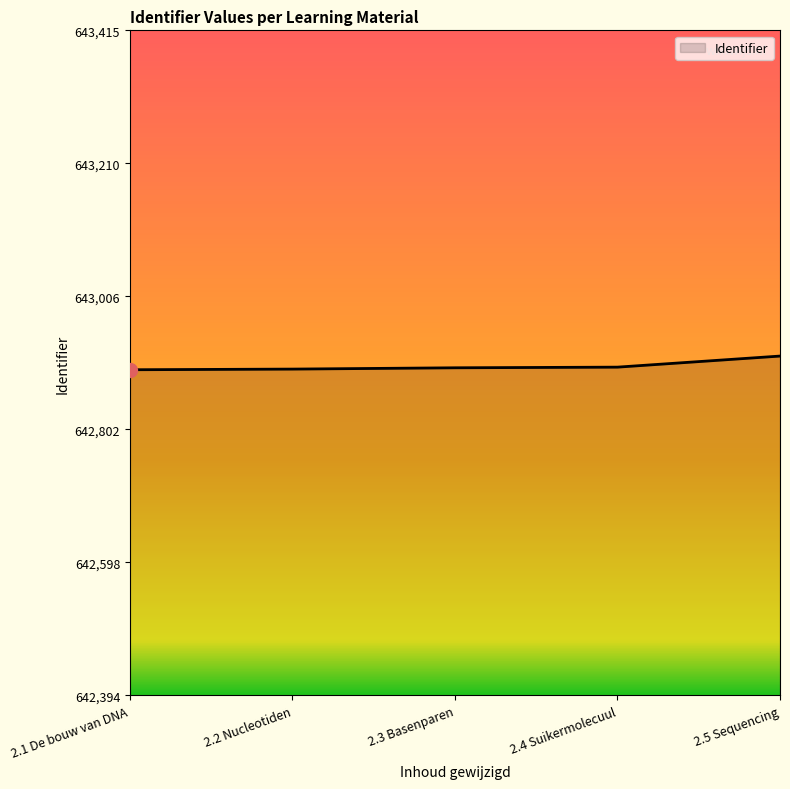

True or false: the data shows 129789 at 2.3 Basenparen.

False